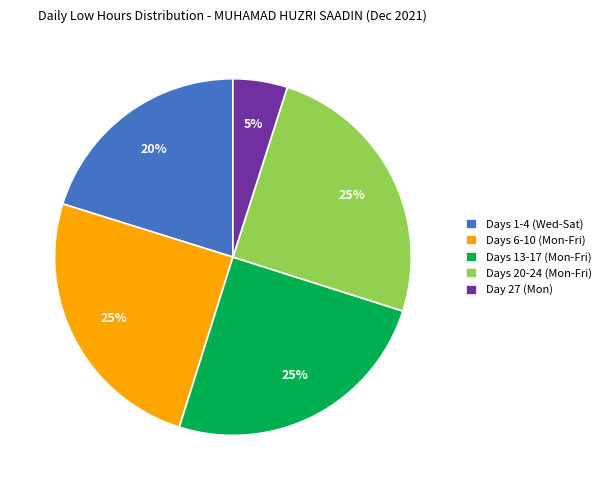

To the nearest percent, what percentage of the pie is Day 27 (Mon)?

5%